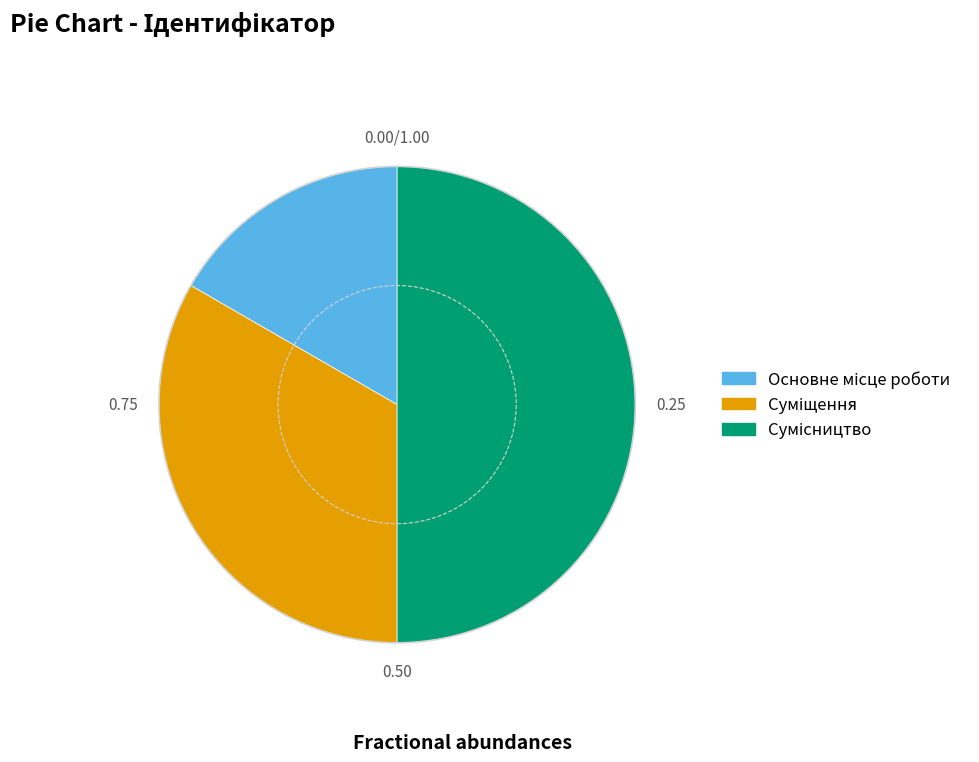

How many slices are in this pie chart?

3